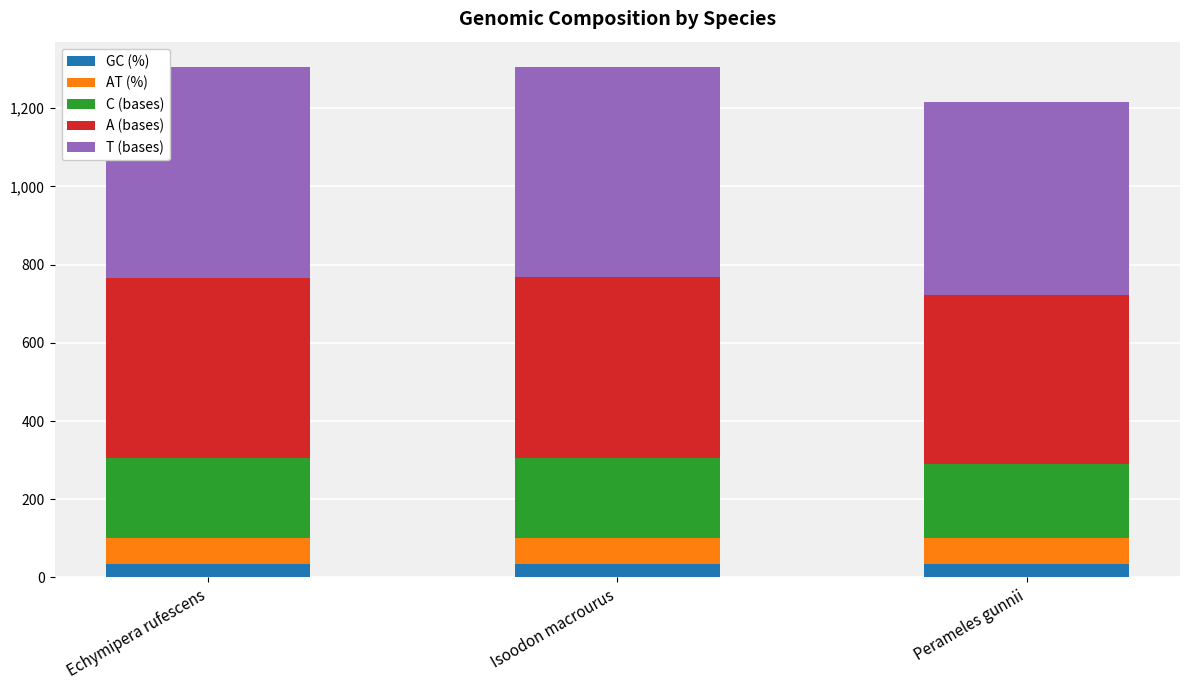

How many bars are there in total?

3